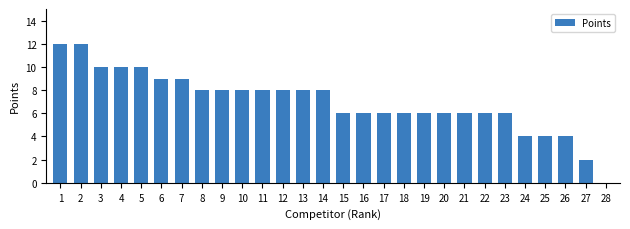

Is it true that the value at 21 is 6?

True